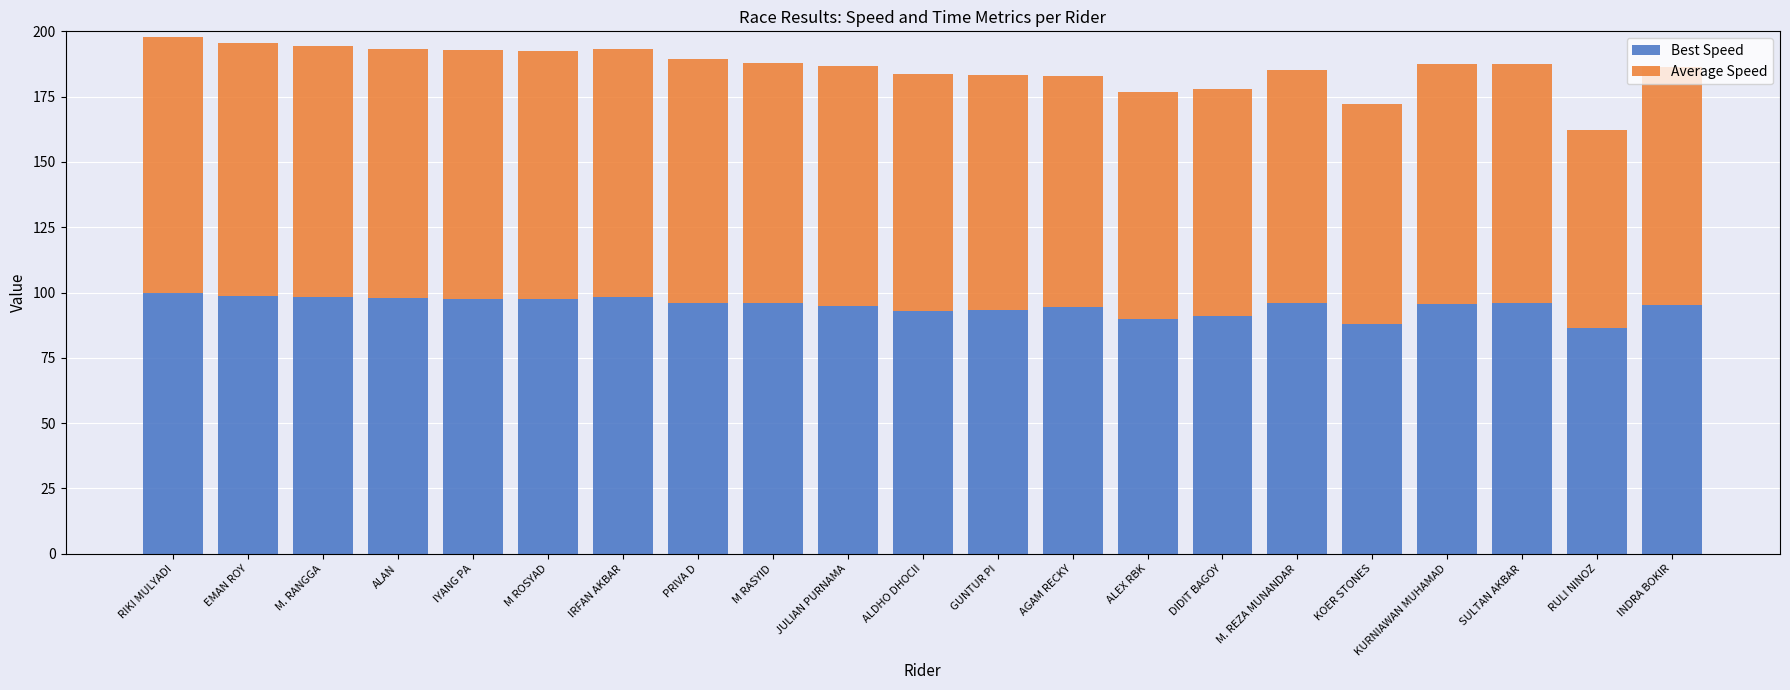

What is the lowest value of the Best Speed series?

86.6